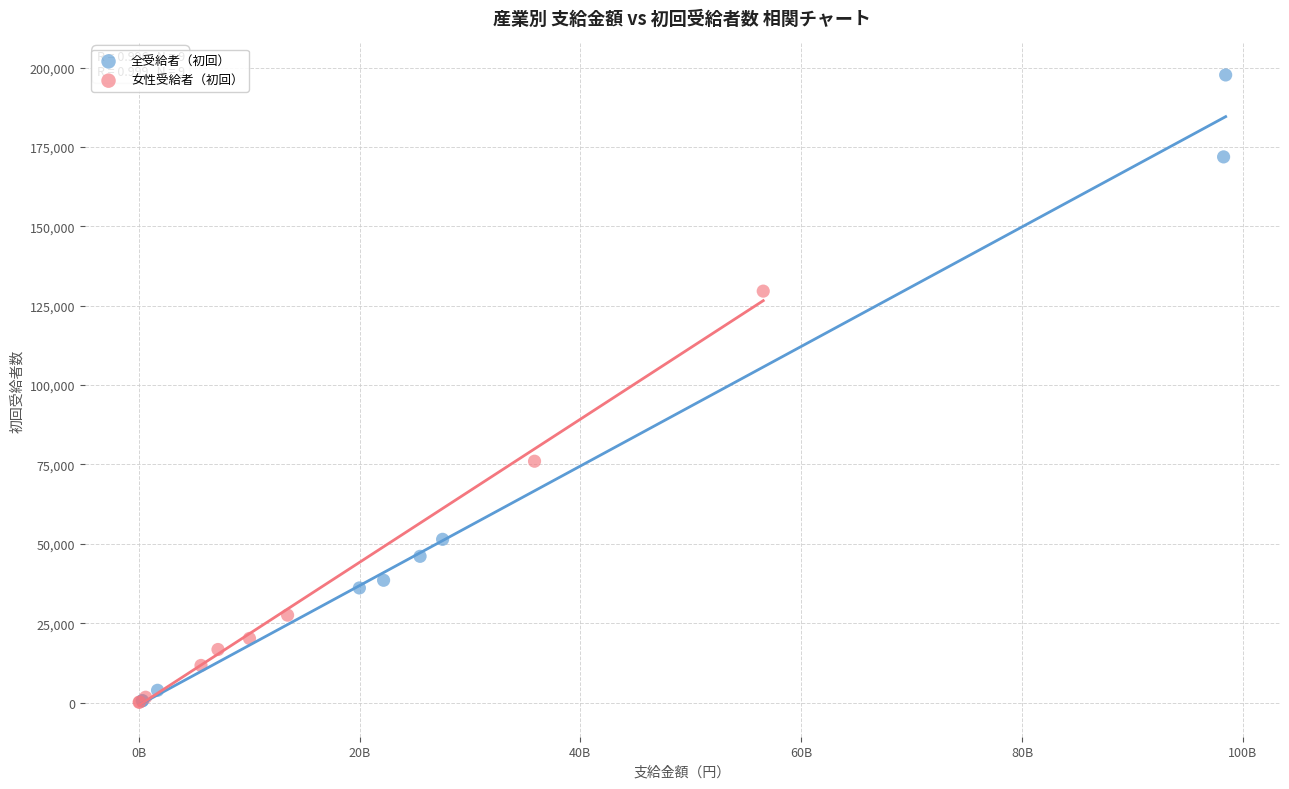

Which series has the largest Y range (max minus min)?

全受給者（初回）